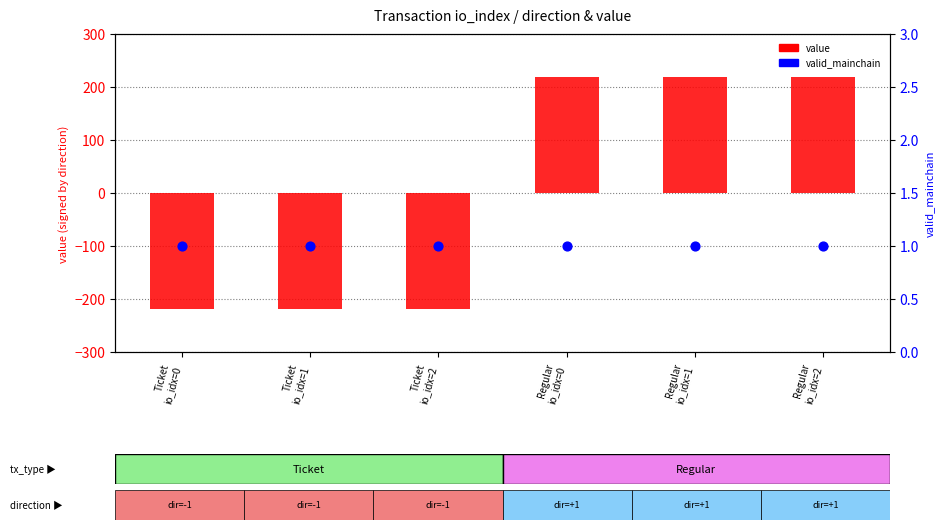

What is the total value across all series at Ticket
io_idx=0?

-217.7